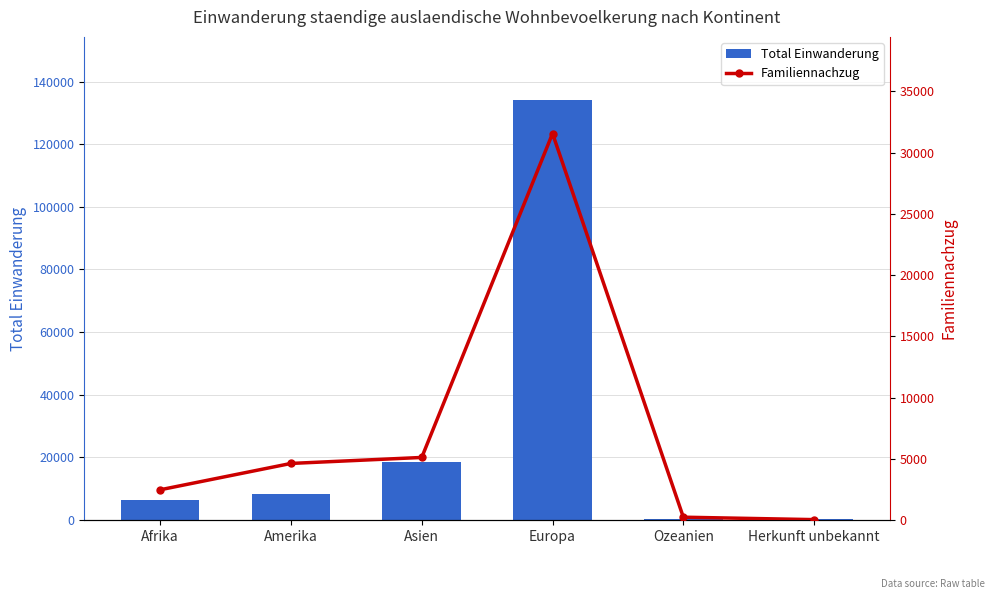

What is the average value of the Familiennachzug series?

7335